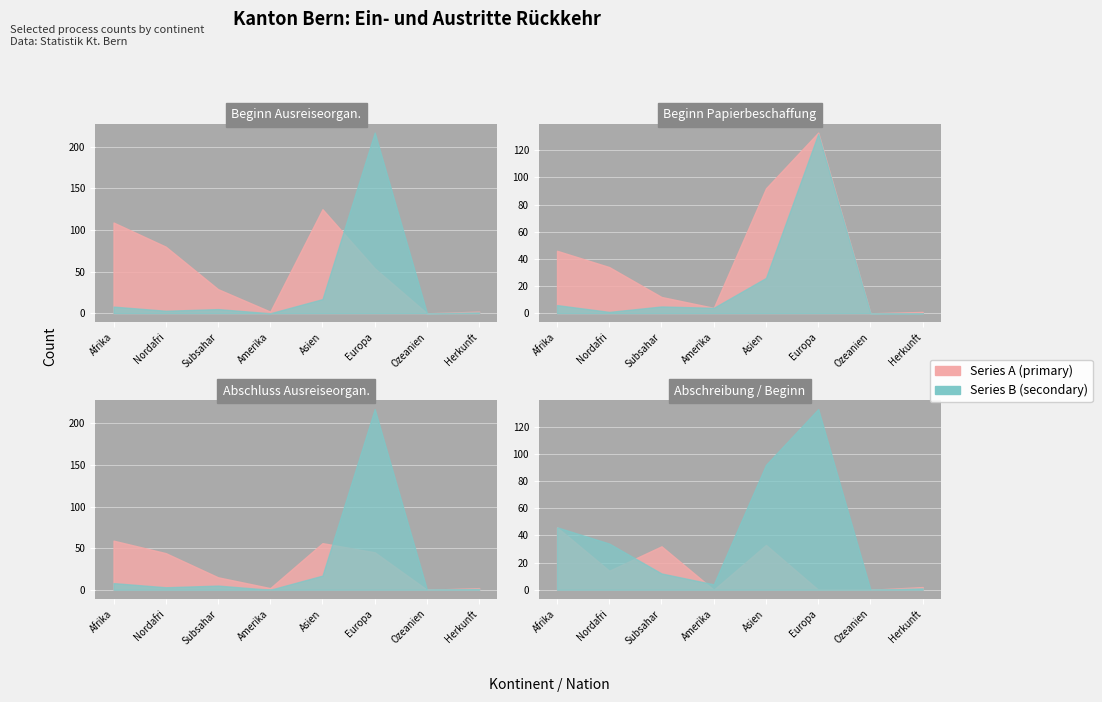

Which has a higher value, Afrika or Nordafrika?

Afrika